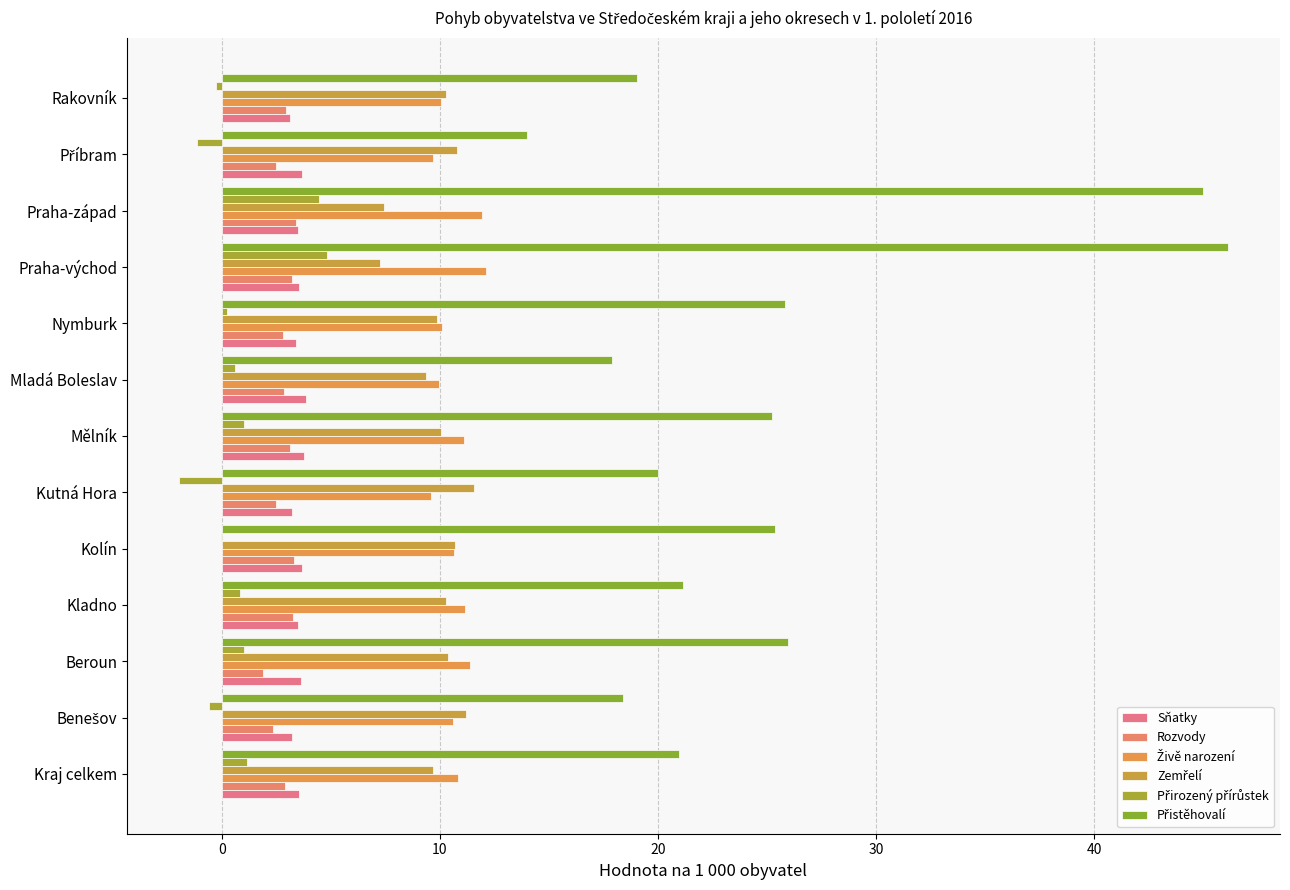

How many distinct data groups are displayed?

6